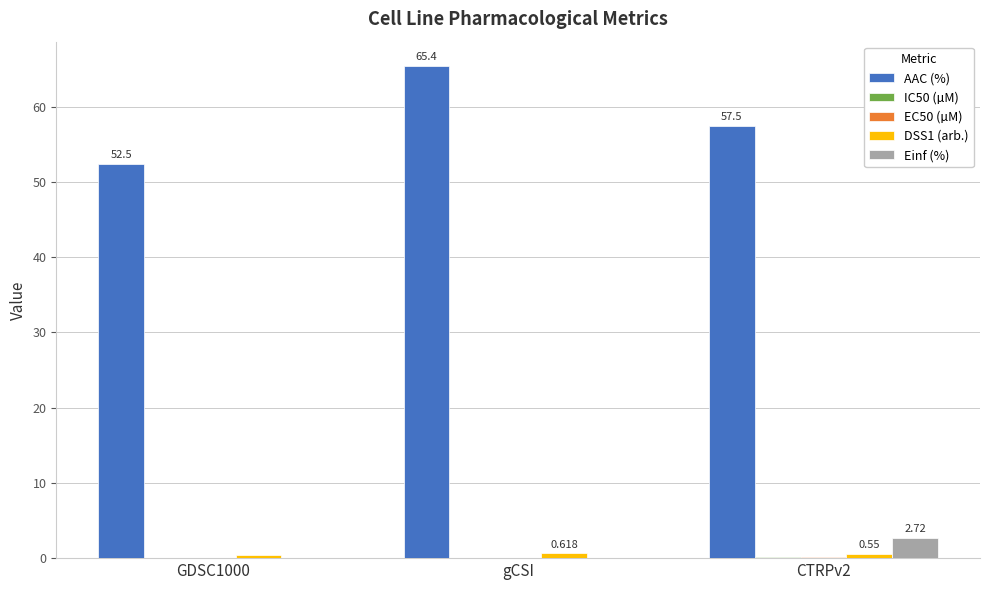

Which series changed the most between GDSC1000 and gCSI?

AAC (%)